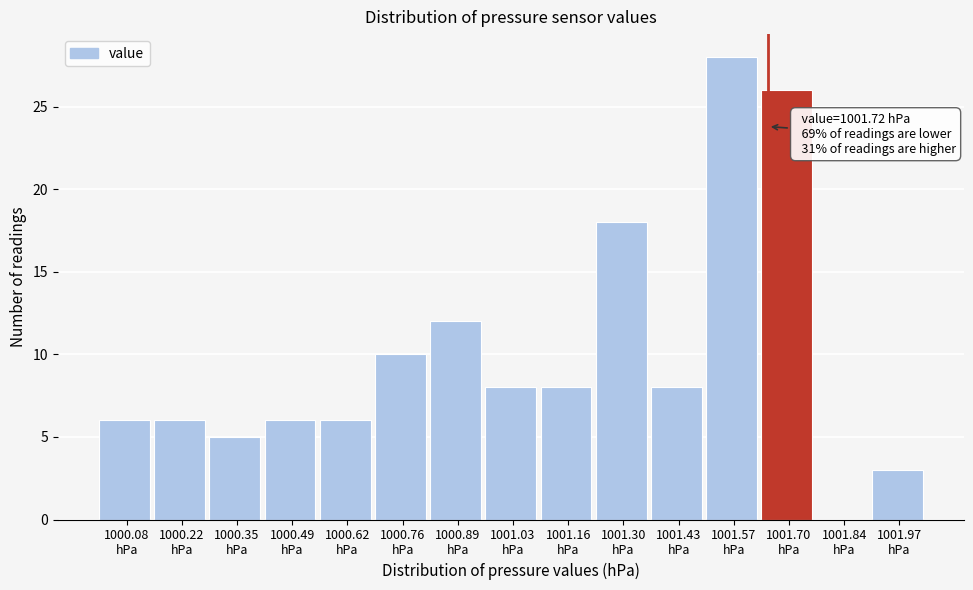

What is the greatest value displayed?

28